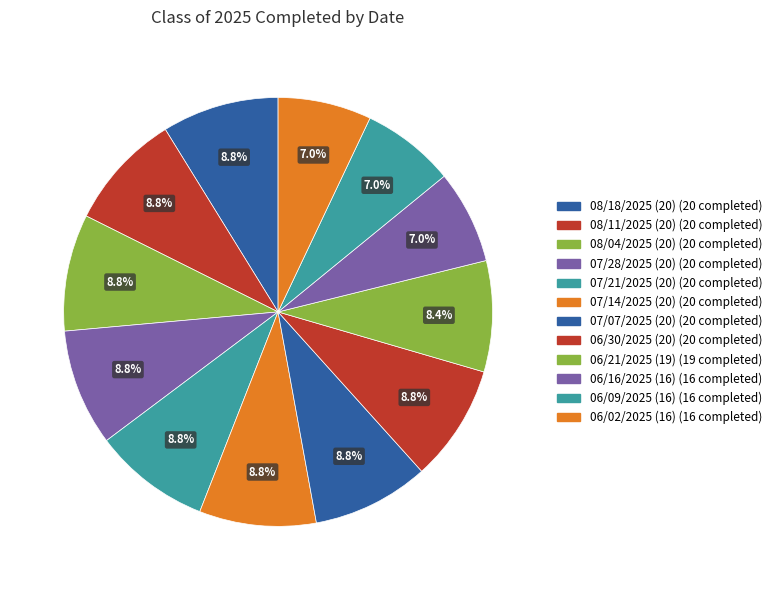

What percentage is NOT represented by 07/21/2025 (20)?

91.2%